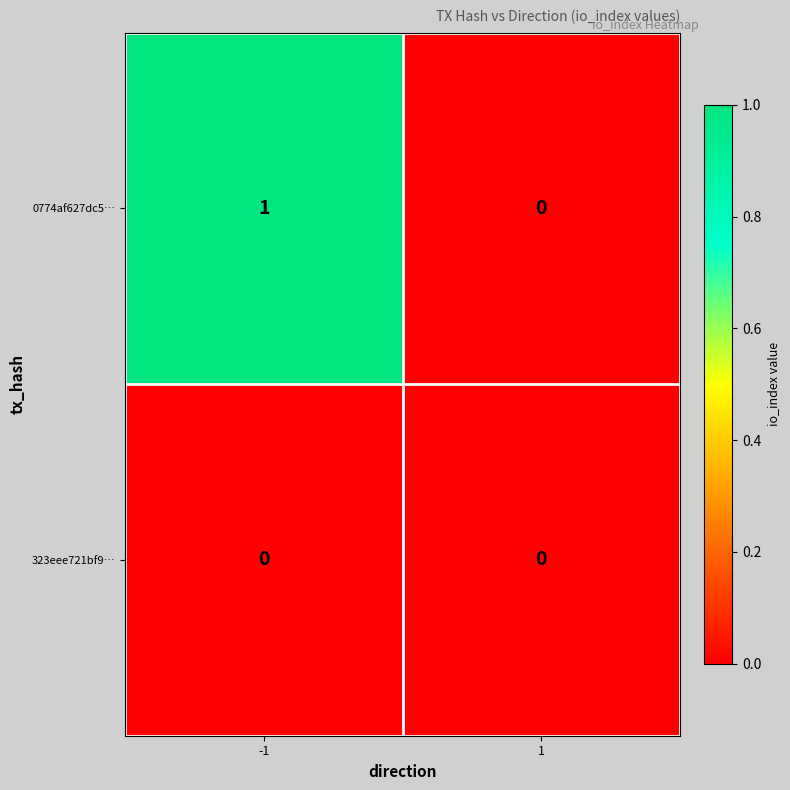

The 0774af627dc5… series shows 1 at 1. True or false?

False